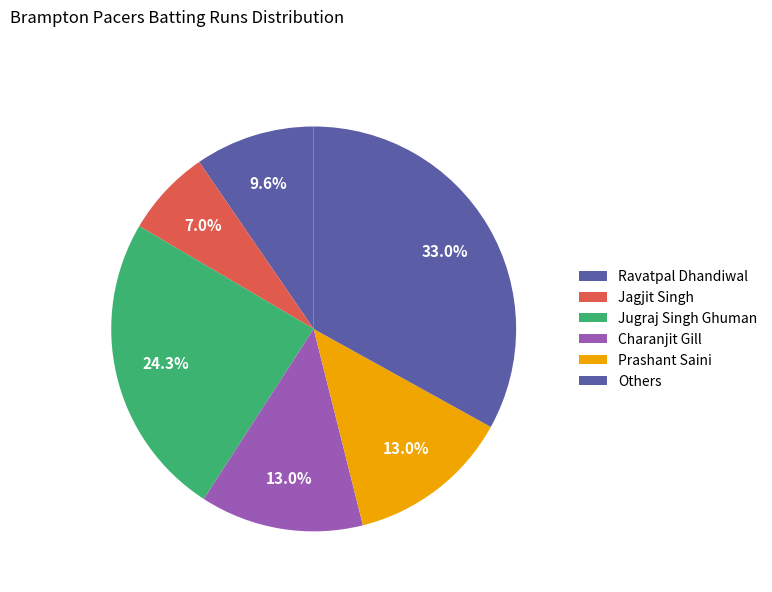

How many segments does this pie chart have?

6